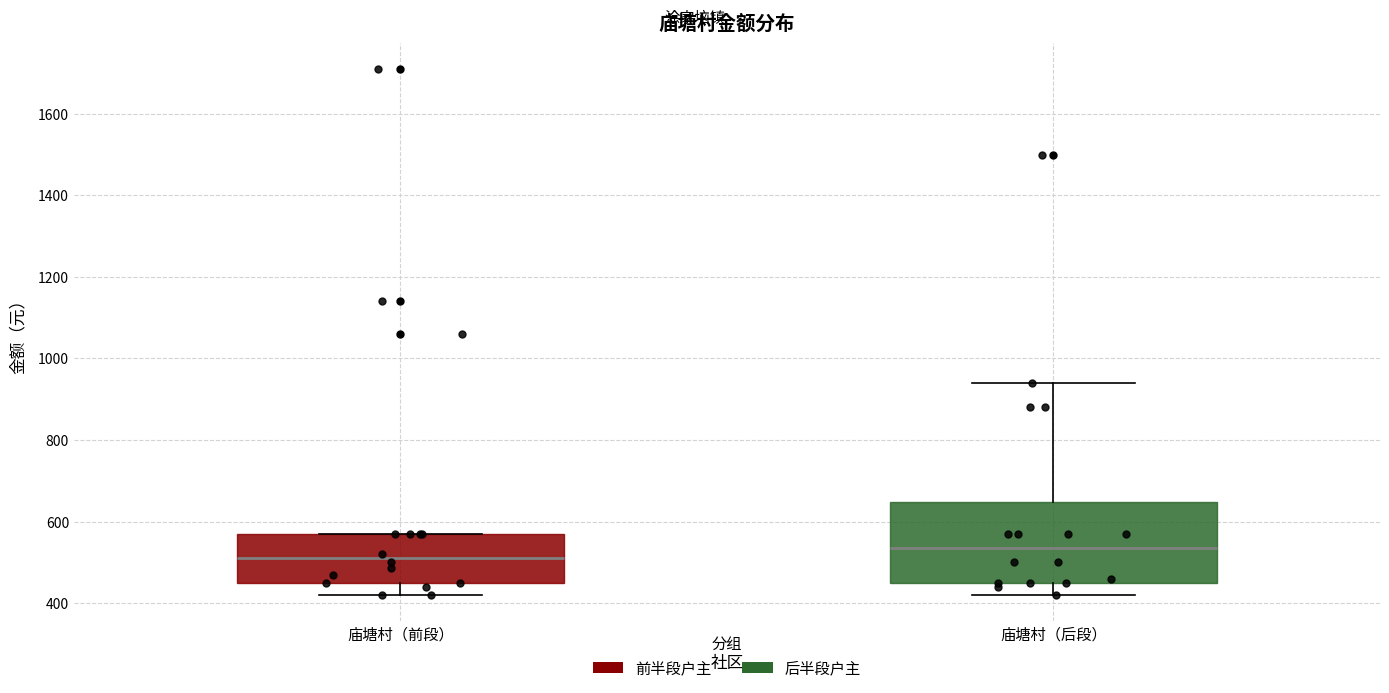

Reading left to right, read every box against the y-axis: the position of its median line, the range the box covers, and the ends of its whiskers. The values are not printed on the chart, so give them approximately, as read against the axis.

庙塘村（前段）: median 520, box 460 to 580, whiskers 420 to 580
庙塘村（后段）: median 540, box 460 to 640, whiskers 420 to 940